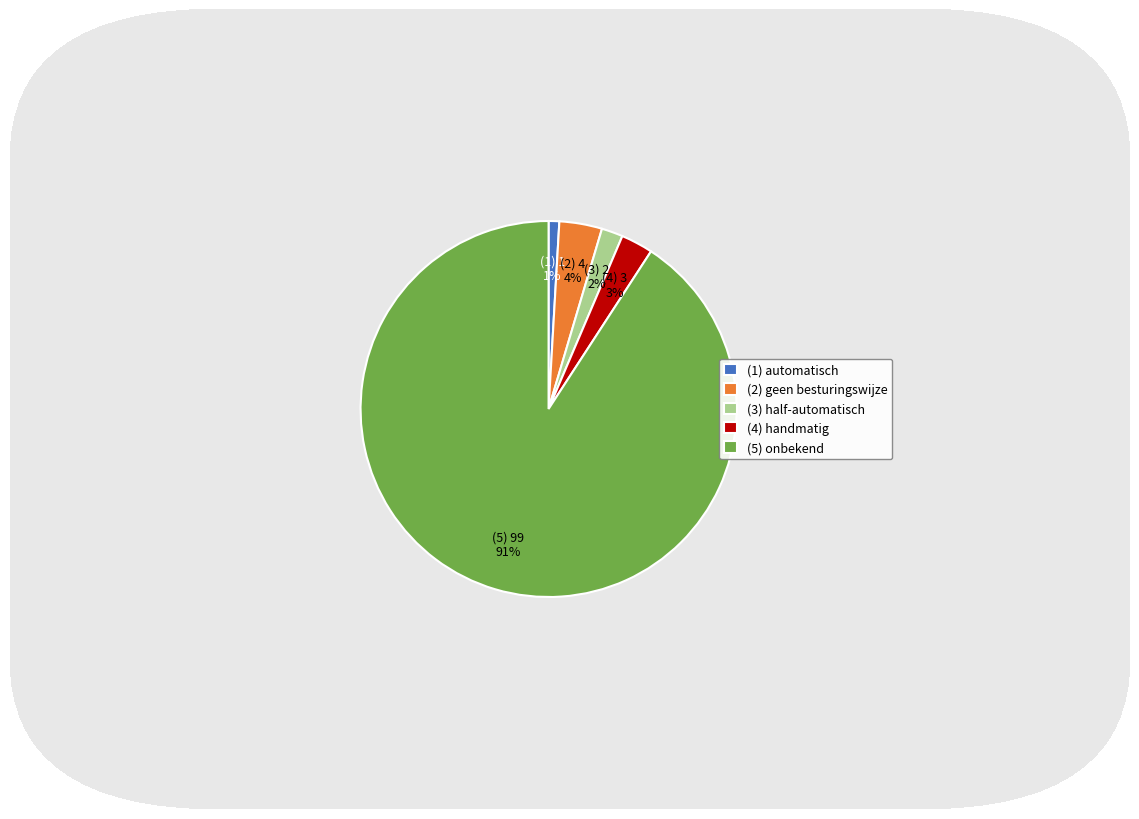

Which slice is the smallest?

(1) automatisch